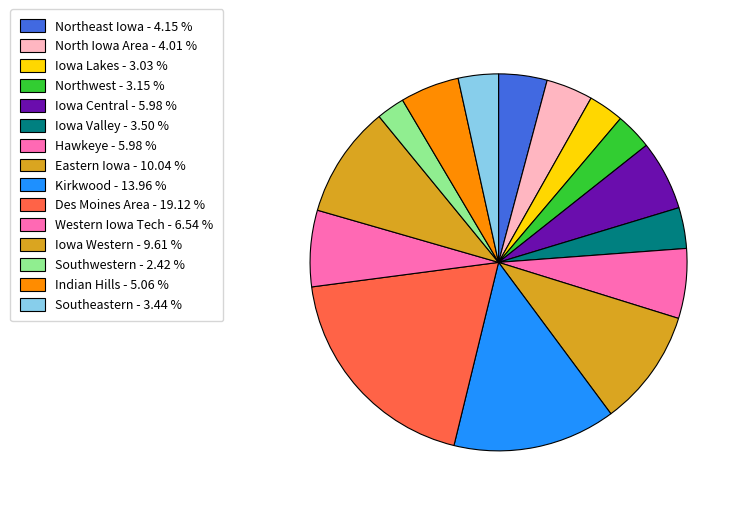

To the nearest percent, what portion does Indian Hills represent?

5%